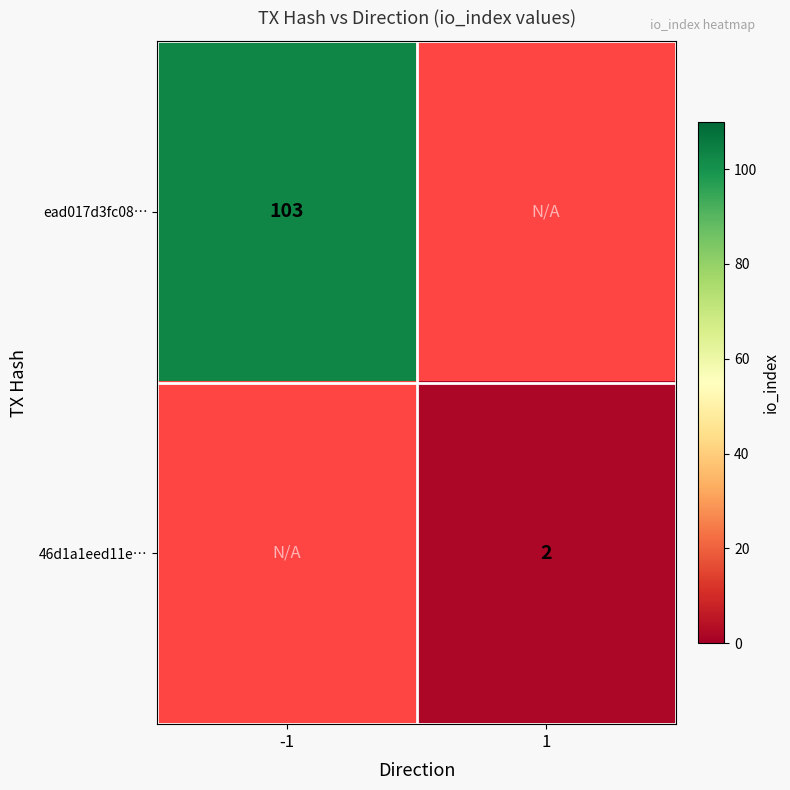

True or false: 46d1a1eed11e… has a value of 2 at 1.

True